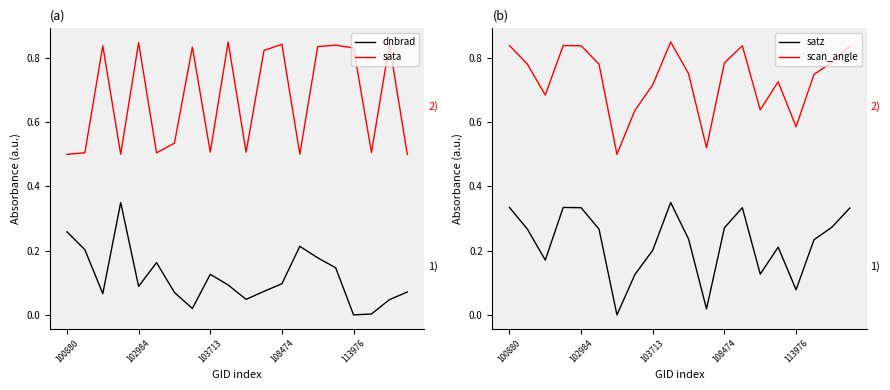

In scan_angle, how many points are higher than both neighbors (excluding endpoints)?

4